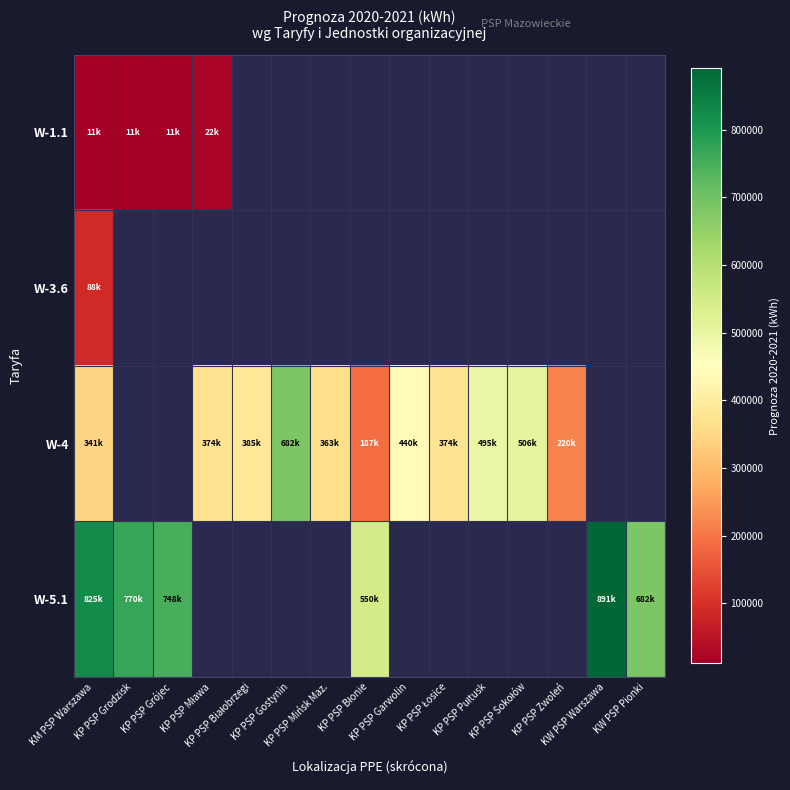

At how many categories does at least one series exceed 403748?

10